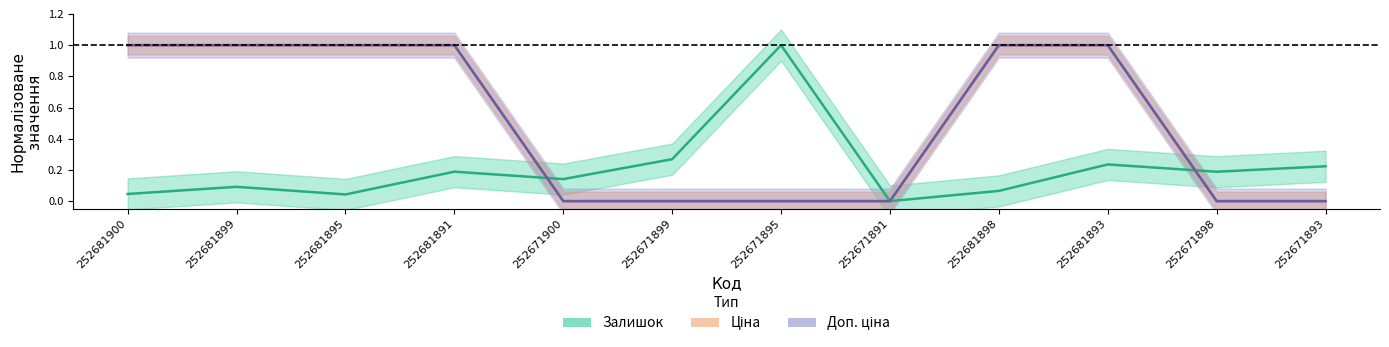

The value of Залишок at 252671900 is 0.2. True or false?

False